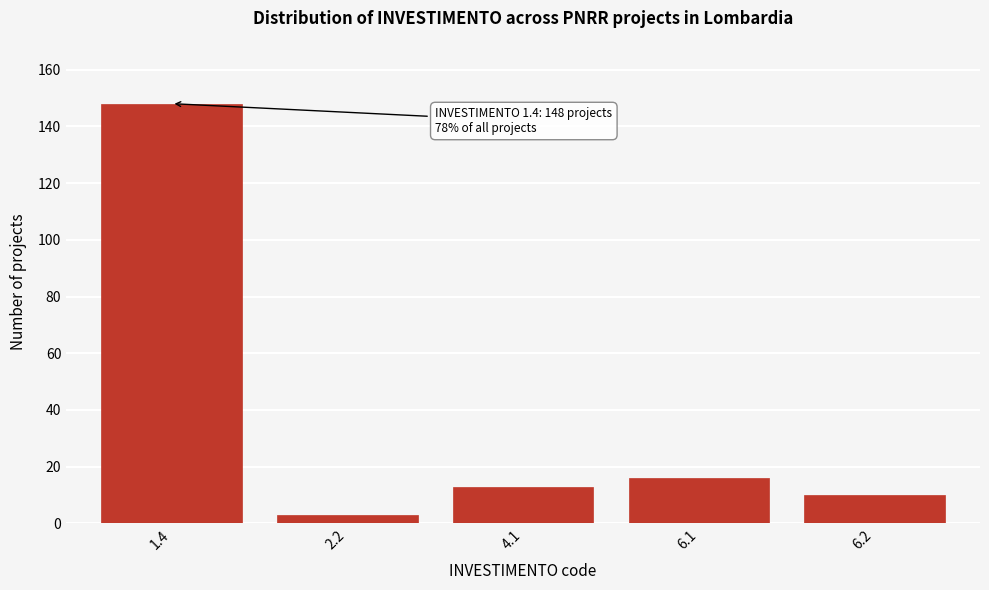

Reading left to right, list all the values displayed in this chart.

148	3	13	16	10